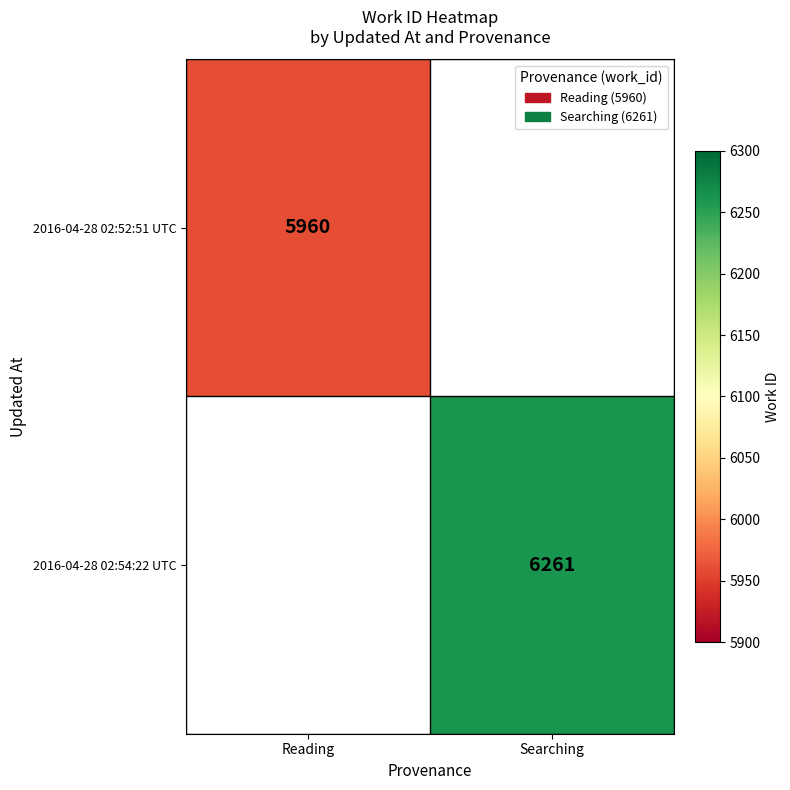

The 2016-04-28 02:54:22 UTC series shows 10655 at Searching. True or false?

False